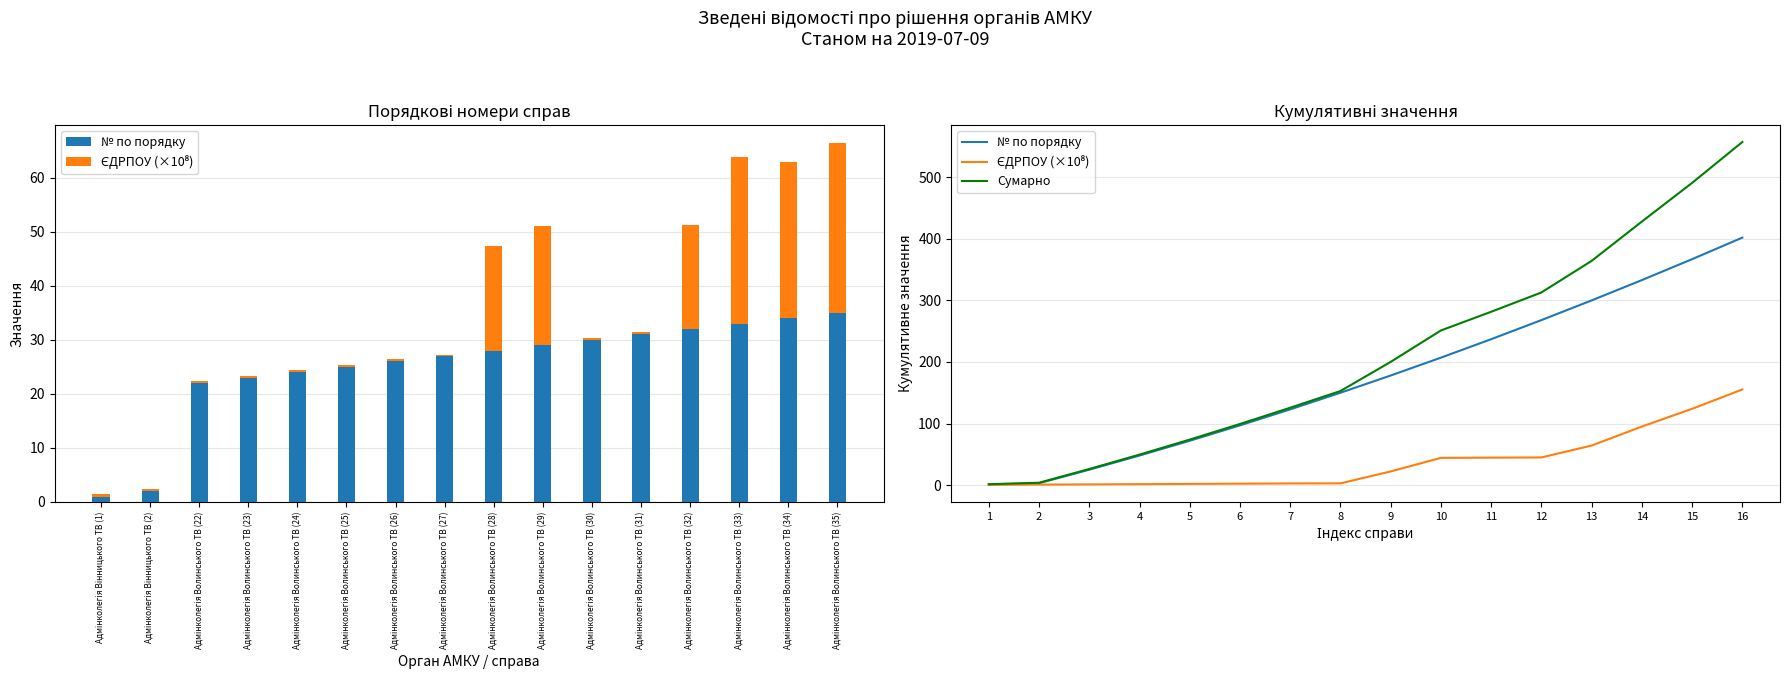

Which has a higher value, 8 or 1?

8